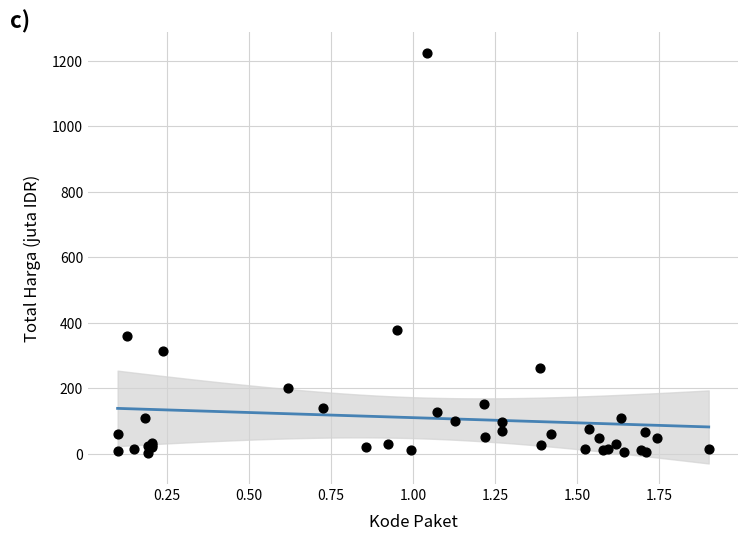

What Y value in the scatter plot is closest to 613?

379.1